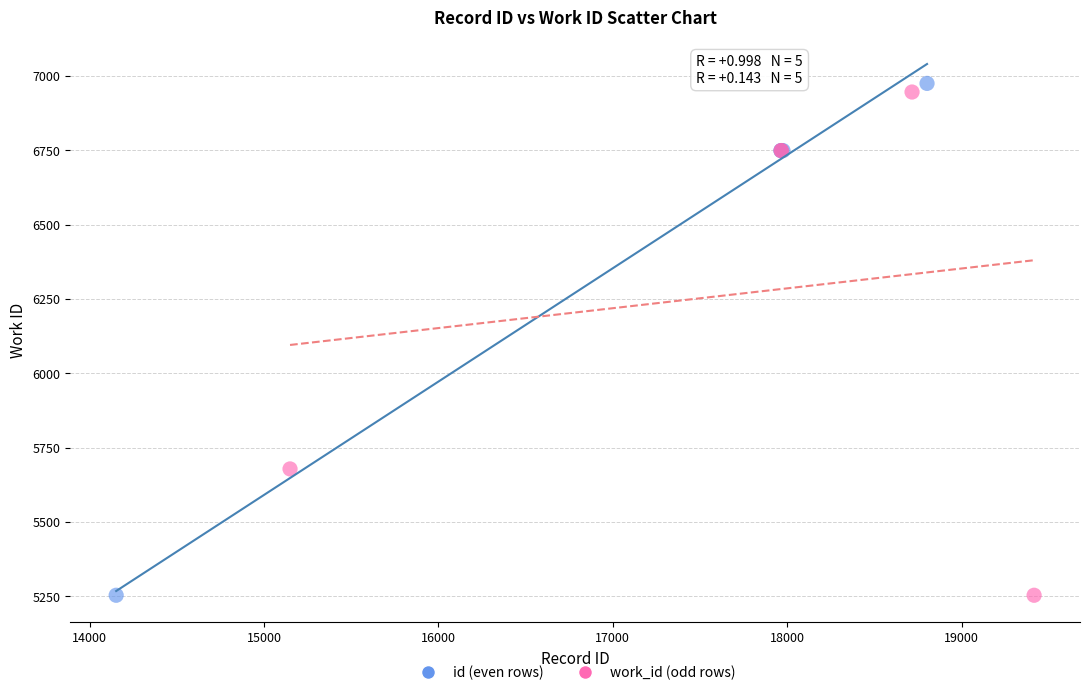

What are all the series names shown in the legend?

id (even rows), work_id (odd rows)